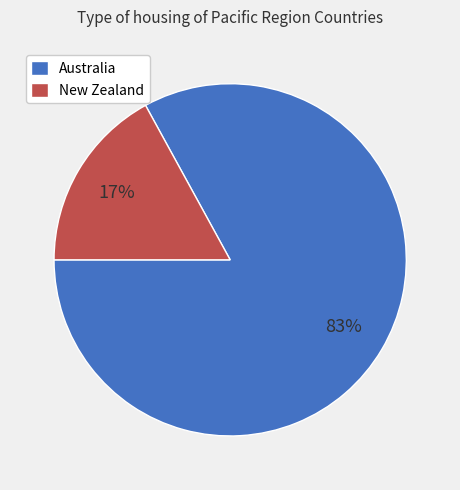

Which slice represents more than half of the pie?

Australia